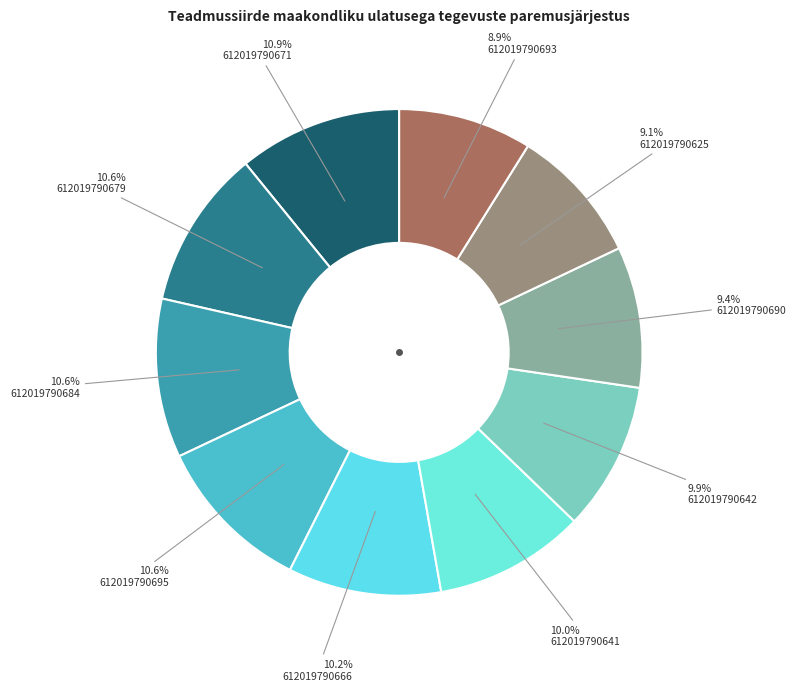

What portion of the pie excludes 612019790684?

89.4%